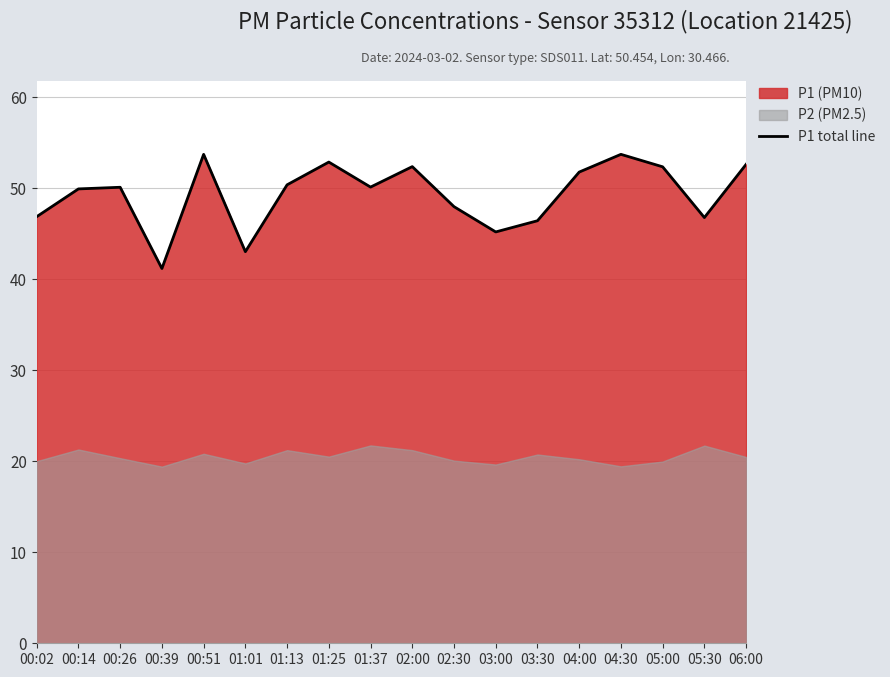

Rank the categories by value from lowest to highest.

00:39, 01:01, 03:00, 03:30, 05:30, 00:02, 02:30, 00:14, 00:26, 01:37, 01:13, 04:00, 05:00, 02:00, 06:00, 01:25, 00:51, 04:30